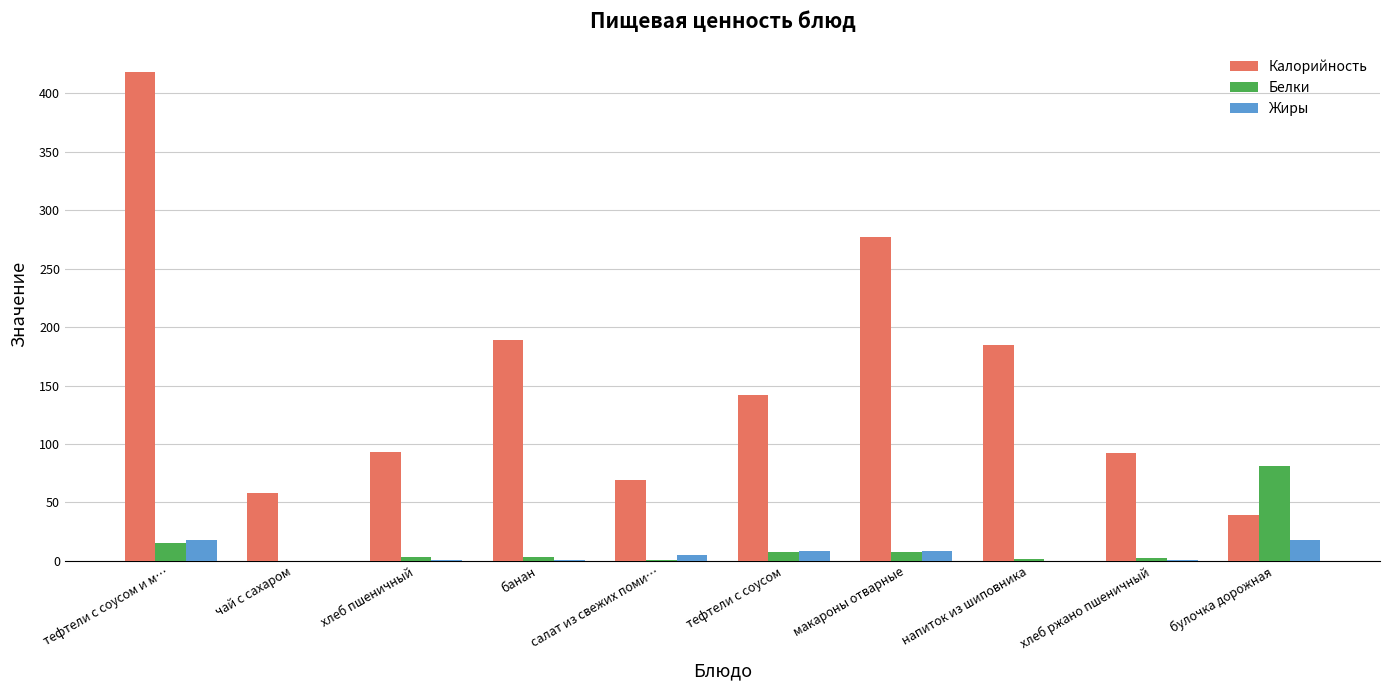

Which series has the largest total across all categories?

Калорийность